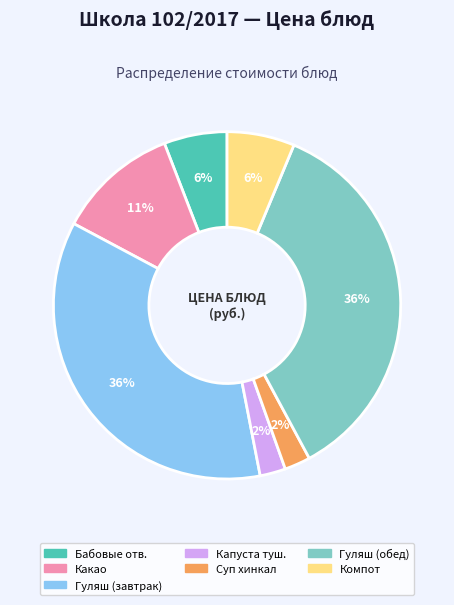

Is the sum of Гуляш (обед) and Какао greater than half?

No